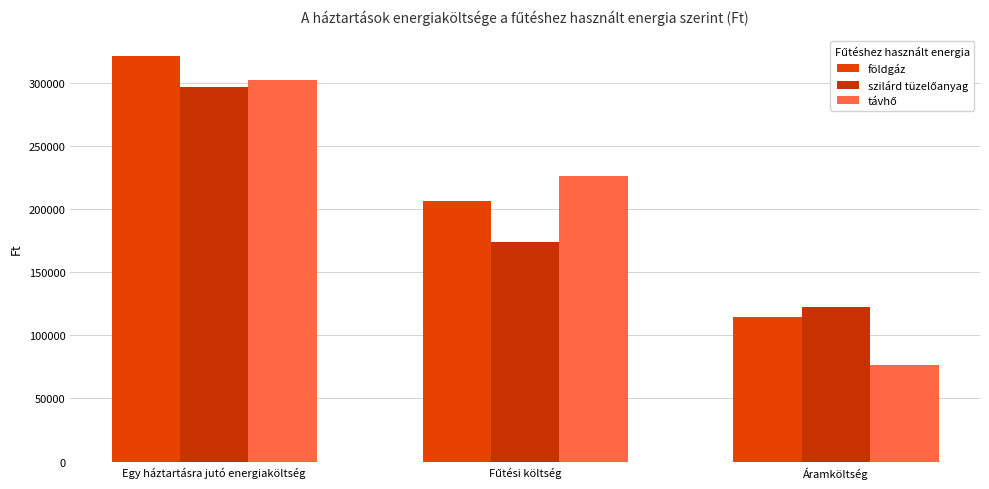

The földgáz series shows 321523 at Egy háztartásra jutó energiaköltség. True or false?

True